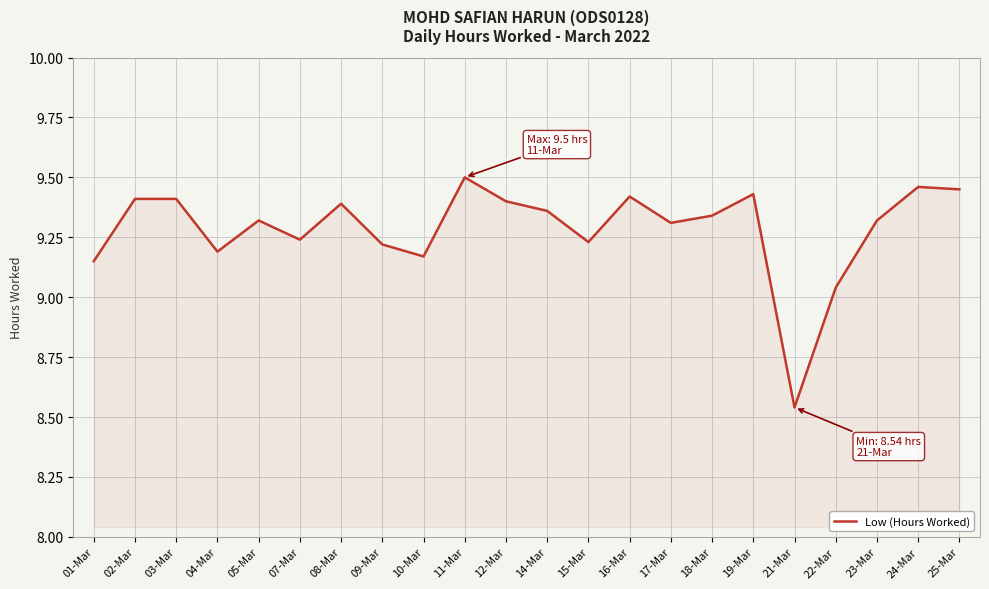

What is the sum of all values?

204.3